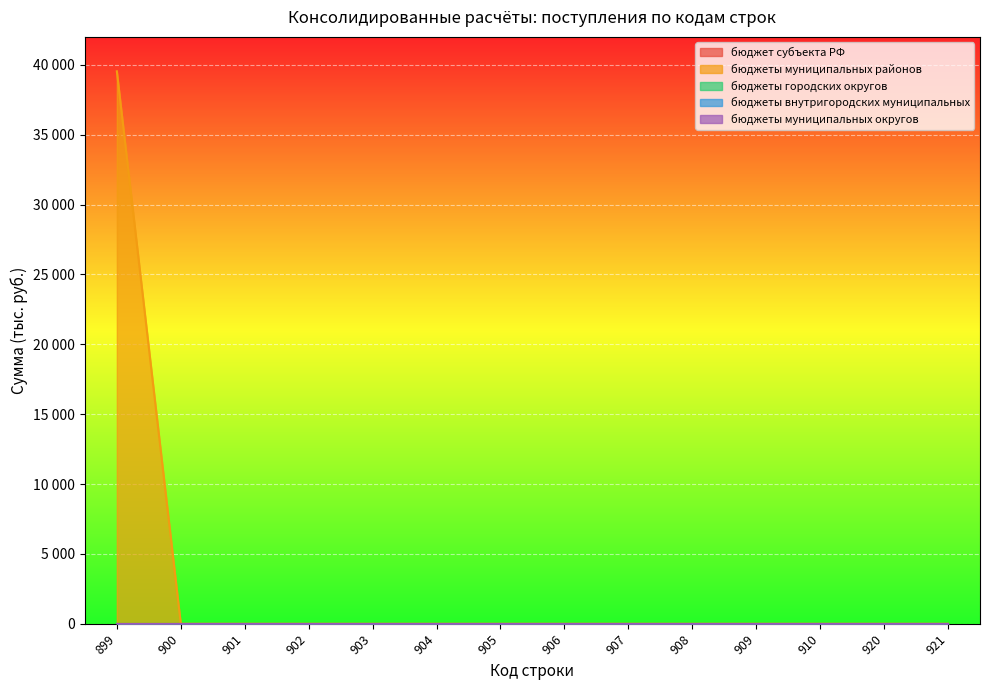

At which category is the sum across all series the highest?

899